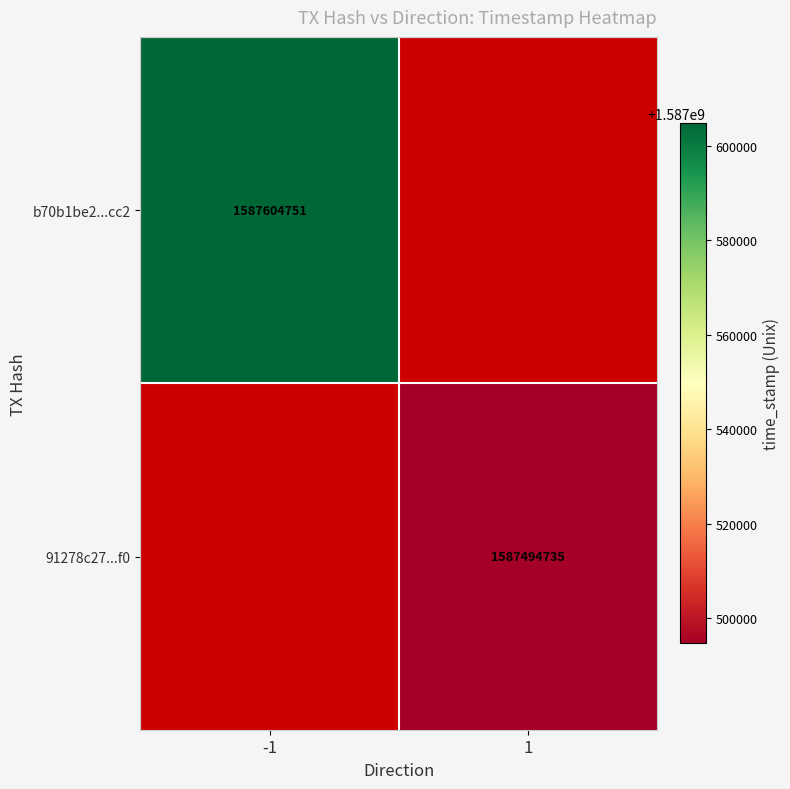

The value of b70b1be2...cc2 at -1 is 1587604751. True or false?

True